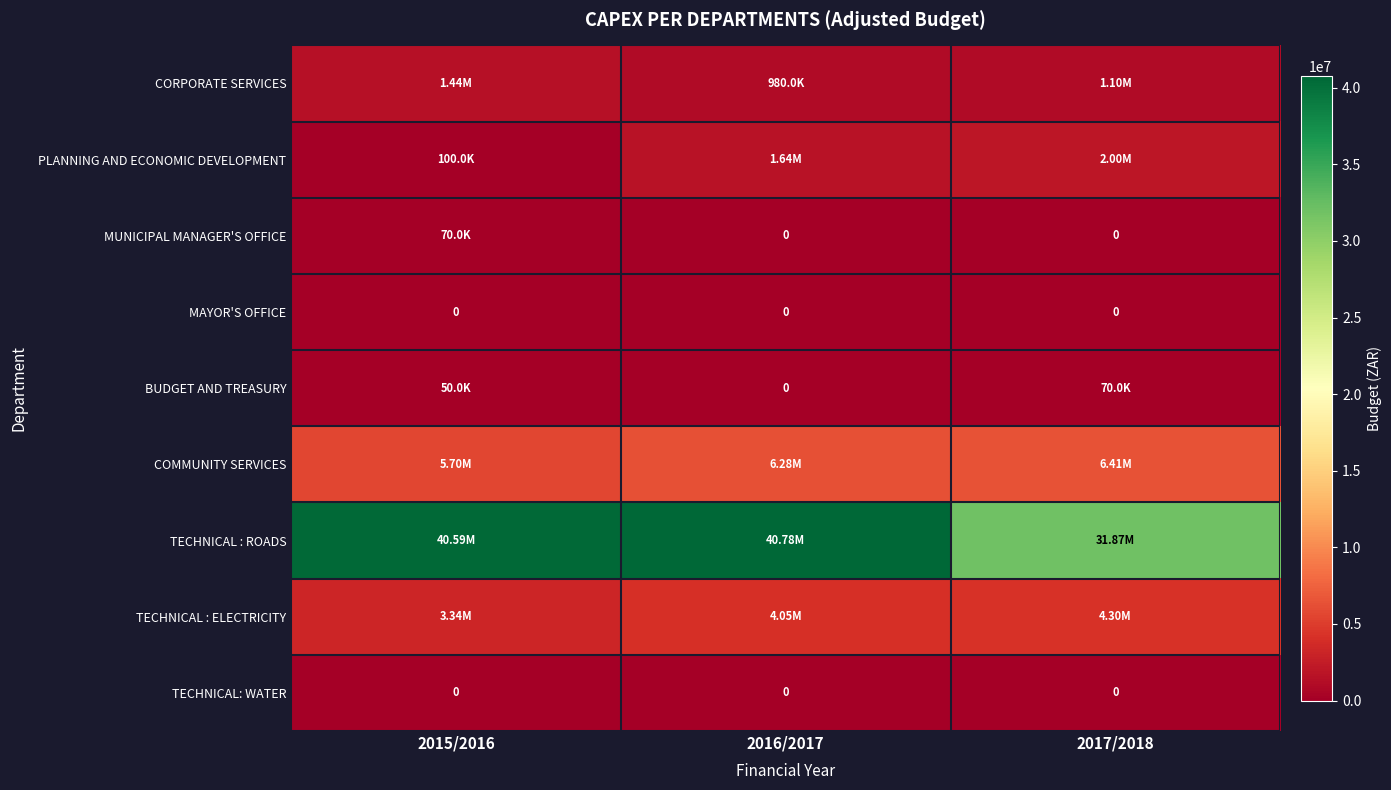

At which label does TECHNICAL : ELECTRICITY first exceed 4050000?

2017/2018